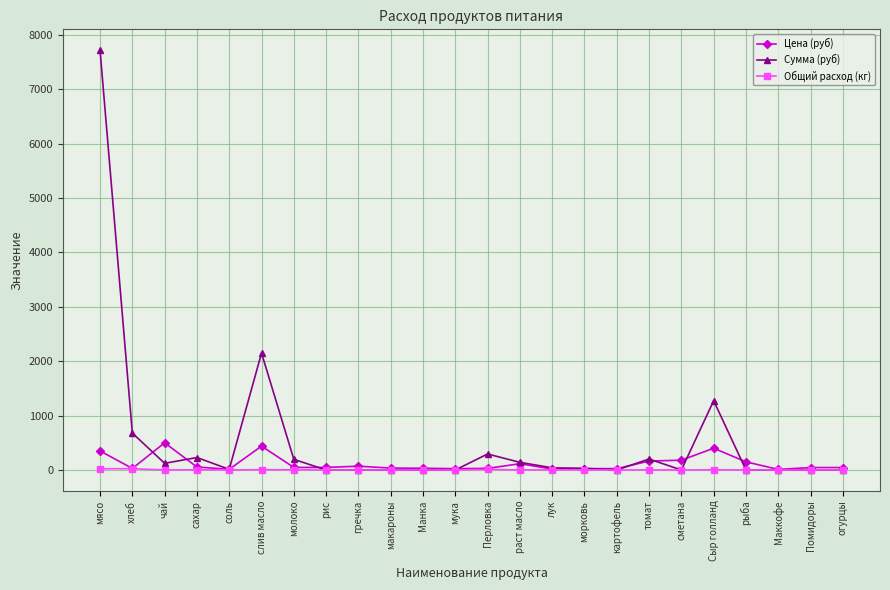

Is it true that Сумма (руб) equals 0.0 at Помидоры?

True